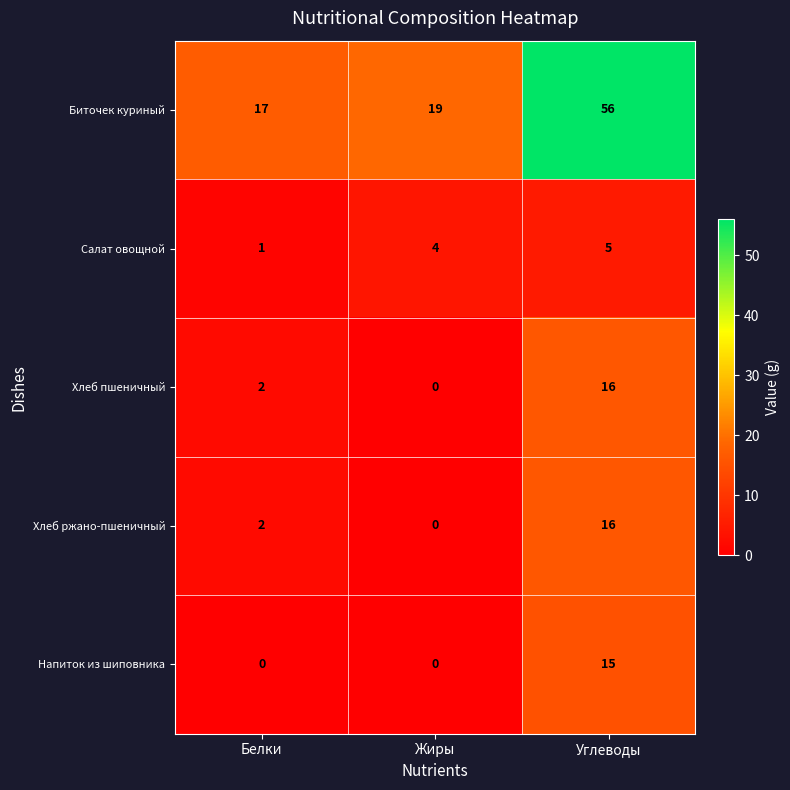

Which series has the widest spread of values?

Биточек куриный